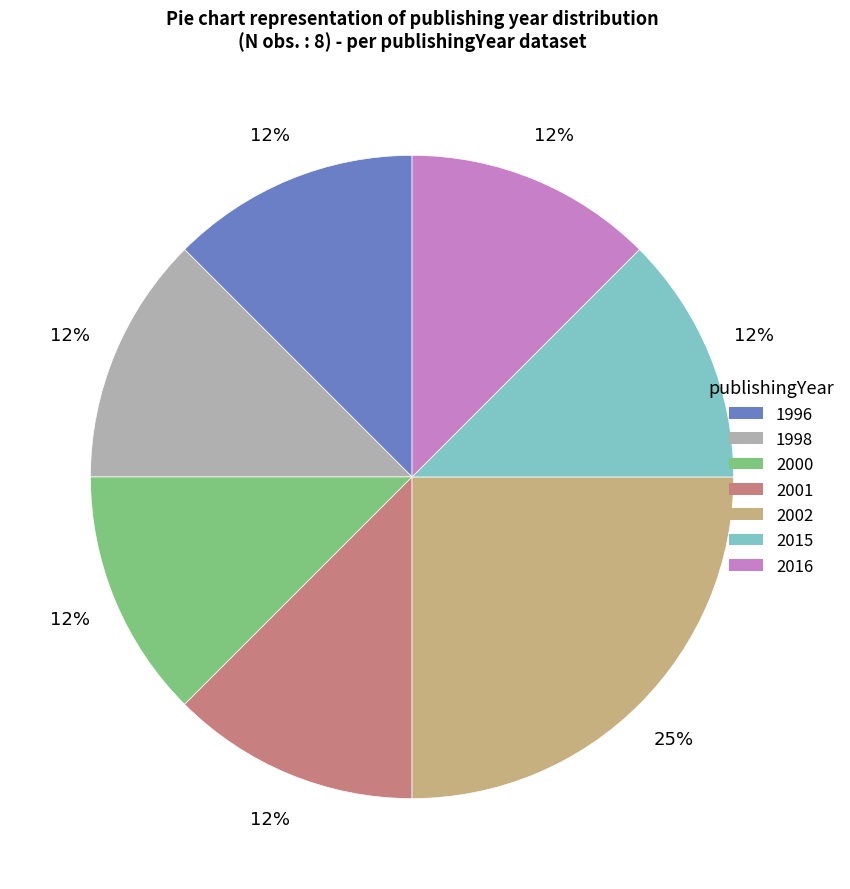

Is the sum of 2001 and 2002 greater than half?

No